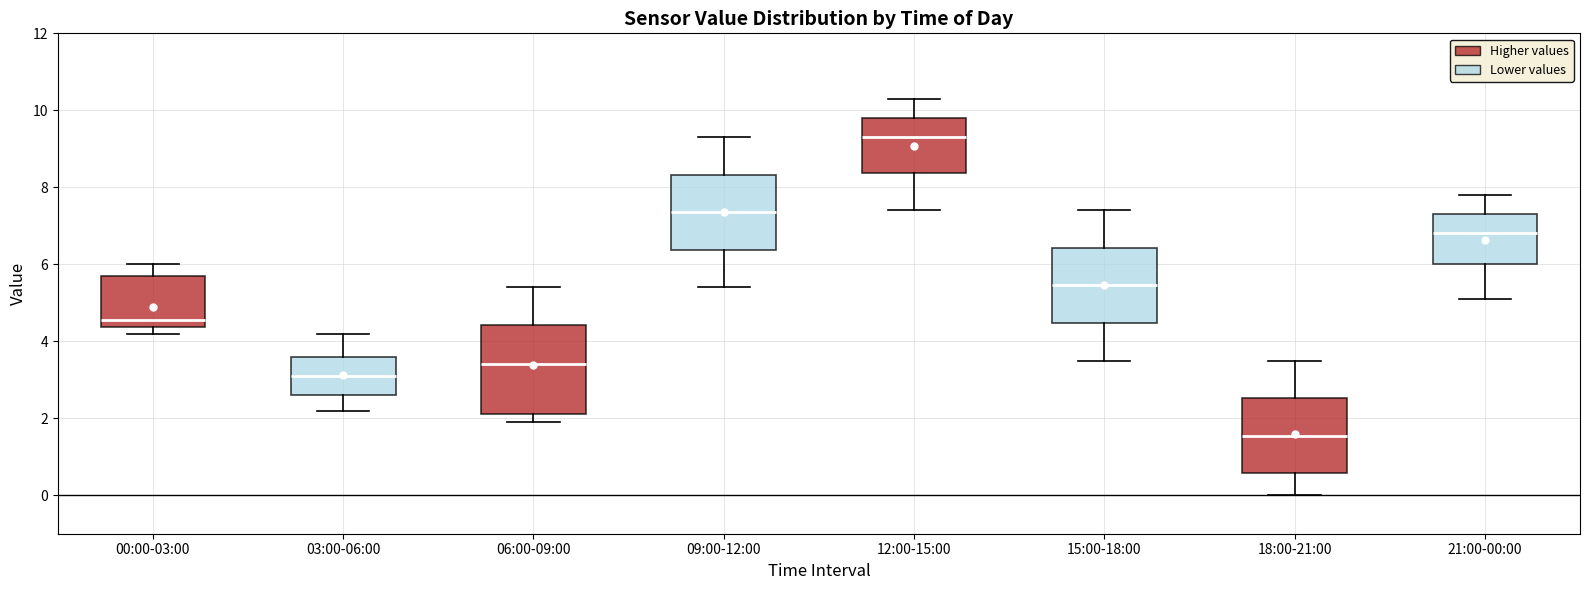

Reading left to right, transcribe this box plot: for each box, give where its median line is, the range the box spans, and where its two whiskers end, as read against the y-axis. The values are not printed on the chart, so give them approximately, as read against the axis.

00:00-03:00: median 4.6, box 4.4 to 5.8, whiskers 4.2 to 6.0
03:00-06:00: median 3.2, box 2.6 to 3.6, whiskers 2.2 to 4.2
06:00-09:00: median 3.4, box 2.2 to 4.4, whiskers 2.0 to 5.4
09:00-12:00: median 7.4, box 6.4 to 8.4, whiskers 5.4 to 9.4
12:00-15:00: median 9.4, box 8.4 to 9.8, whiskers 7.4 to 10.4
15:00-18:00: median 5.4, box 4.4 to 6.4, whiskers 3.6 to 7.4
18:00-21:00: median 1.6, box 0.6 to 2.6, whiskers 0.0 to 3.6
21:00-00:00: median 6.8, box 6.0 to 7.4, whiskers 5.2 to 7.8